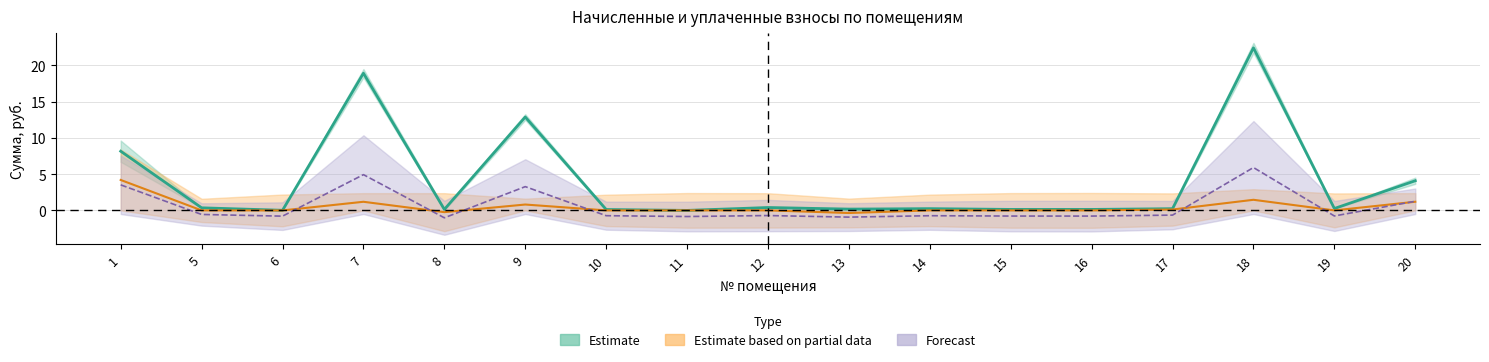

What is the total value across all series at 7?

23.8